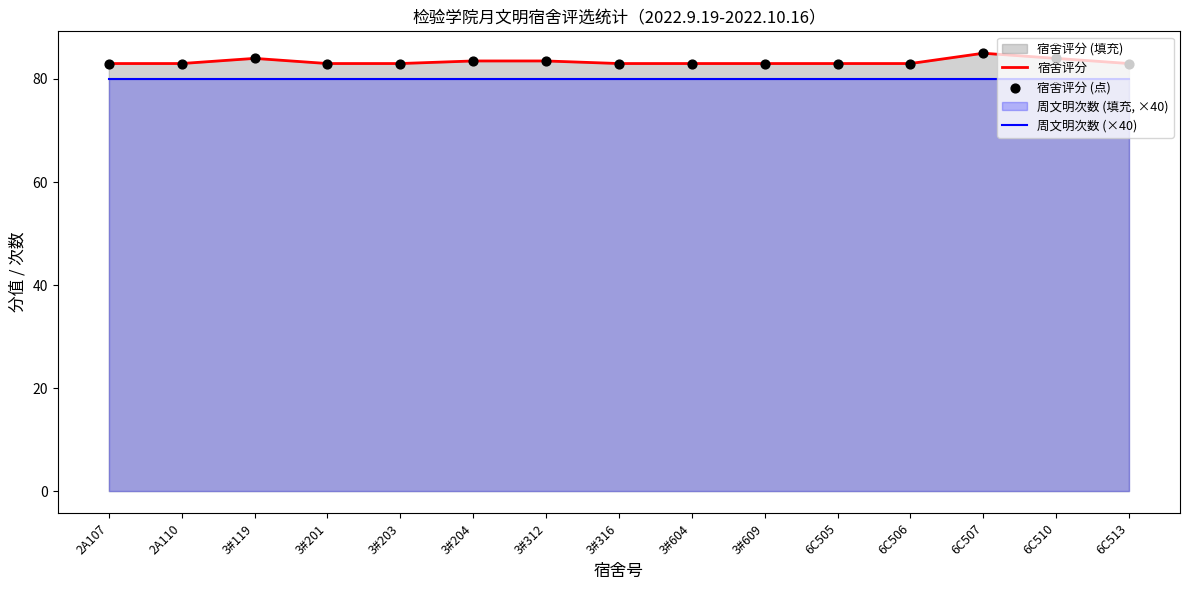

Which series contains the lowest Y value?

周文明次数 (×40)